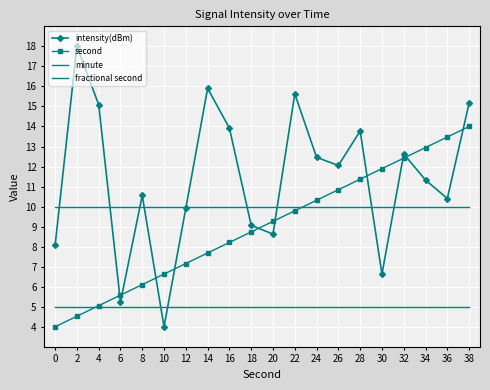

True or false: minute and intensity(dBm) cross at least once.

True